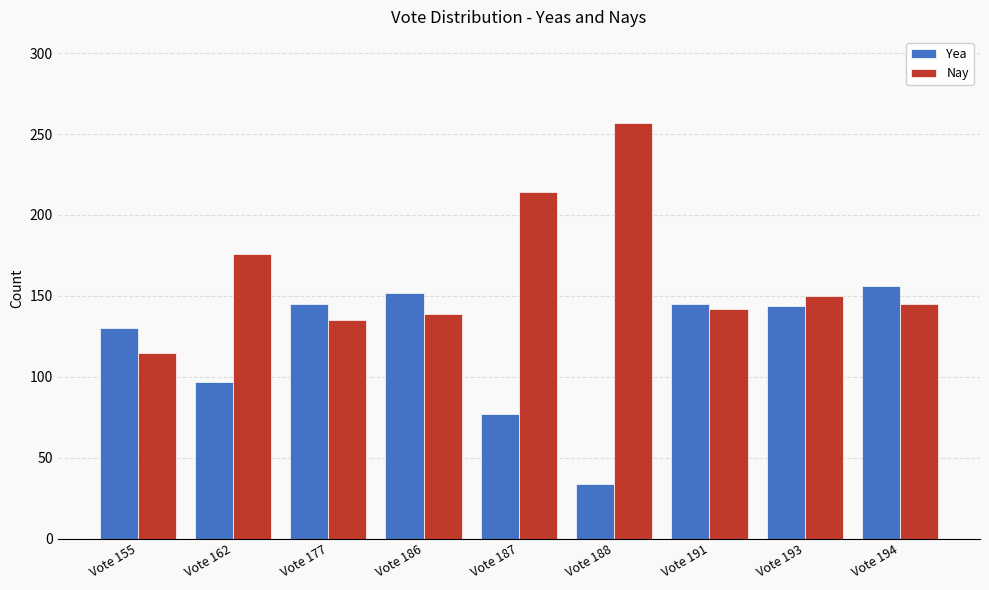

List the series in order of their peak value, lowest first.

Yea, Nay